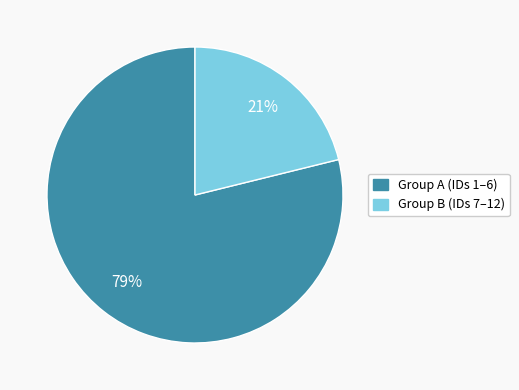

To the nearest percent, what is the difference between the largest and smallest slice percentages?

58%